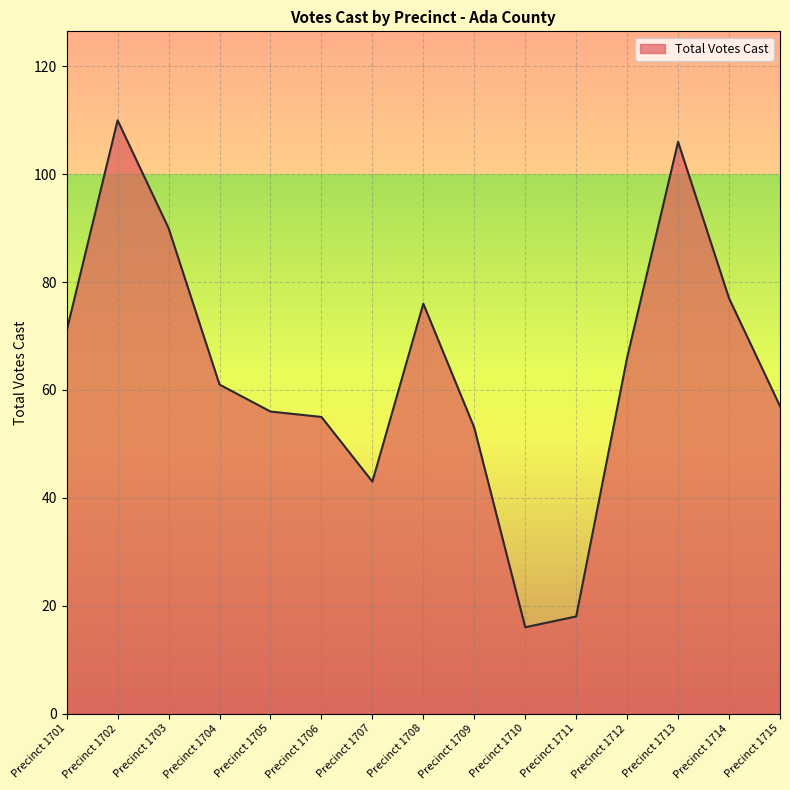

Reading right to left, transcribe all the data shown in this chart.

57	77	106	66	18	16	53	76	43	55	56	61	90	110	71